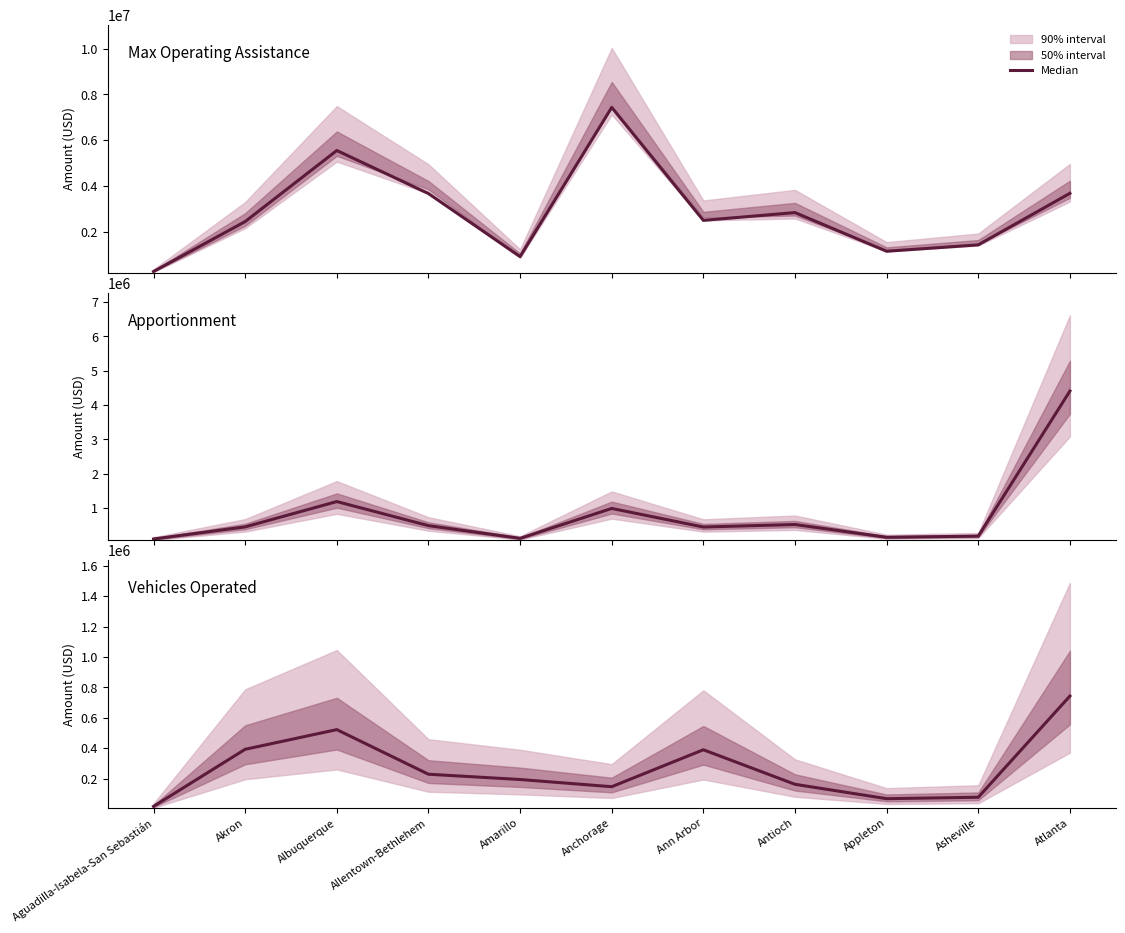

At which category does the chart reach its peak across all series?

Atlanta